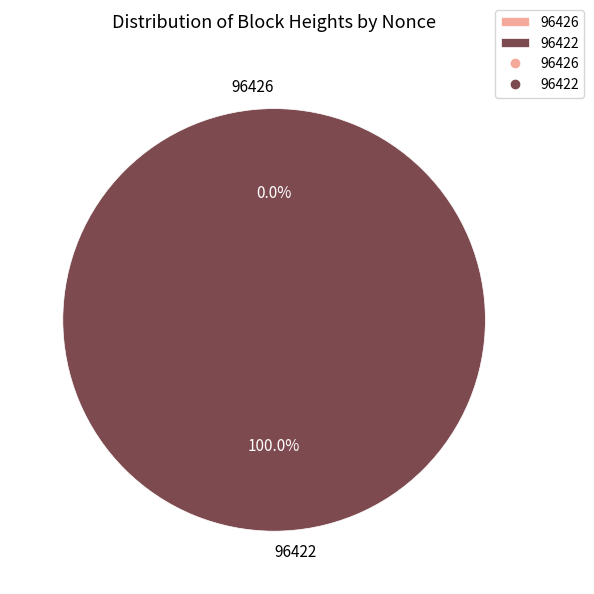

True or false: 96426 accounts for 7% of the total.

False